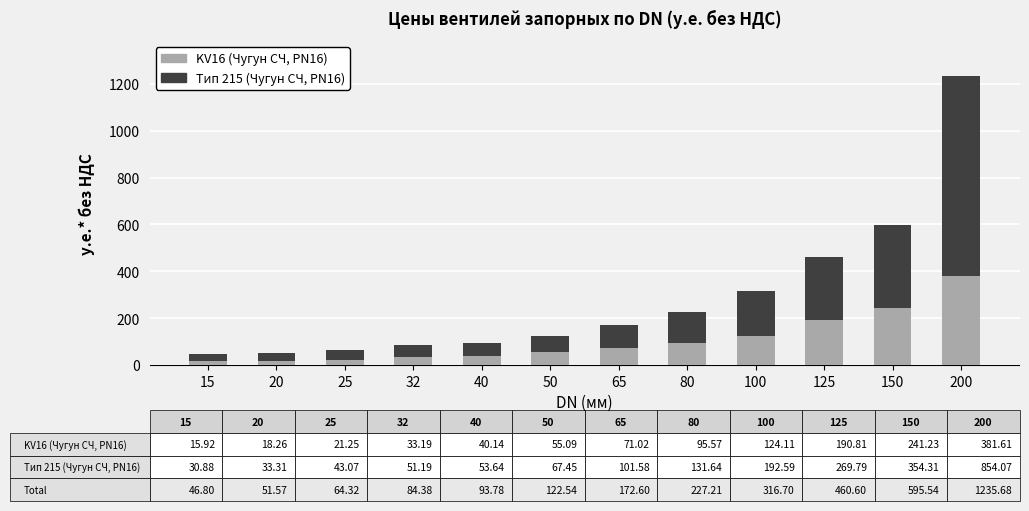

What is the highest value of the KV16 (Чугун СЧ, PN16) series?

381.6